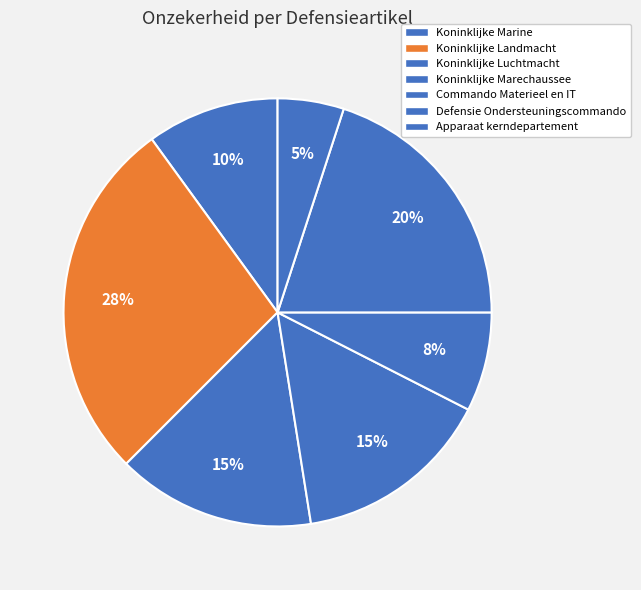

How many slices are in this pie chart?

7